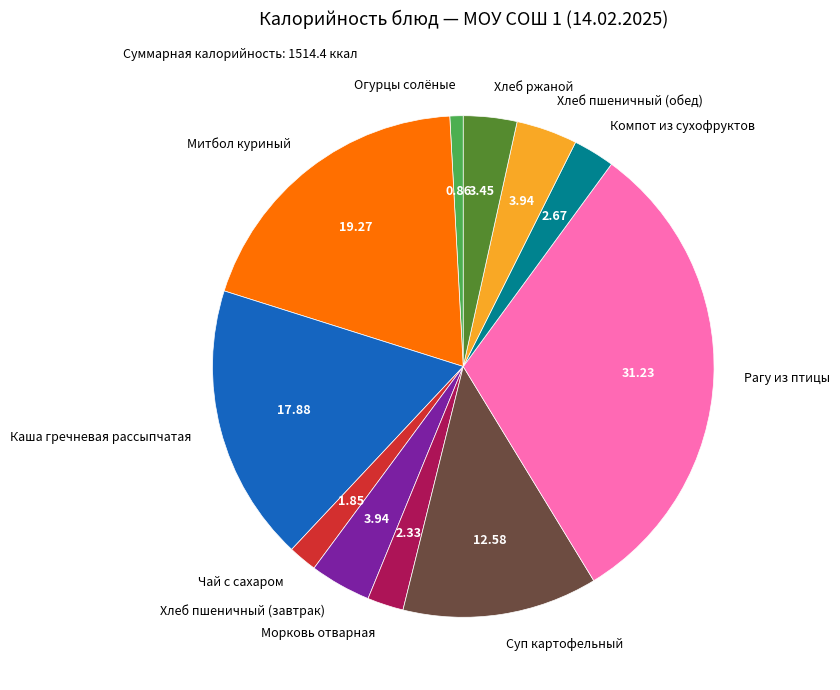

Is there a majority slice in this chart?

No